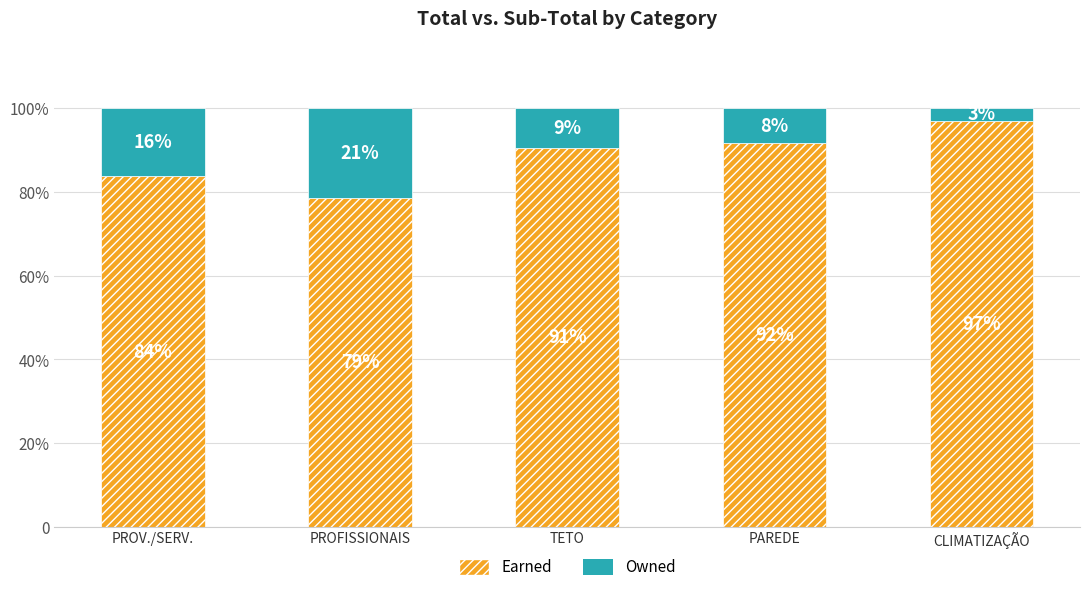

Does the chart contain stacked bars?

Yes